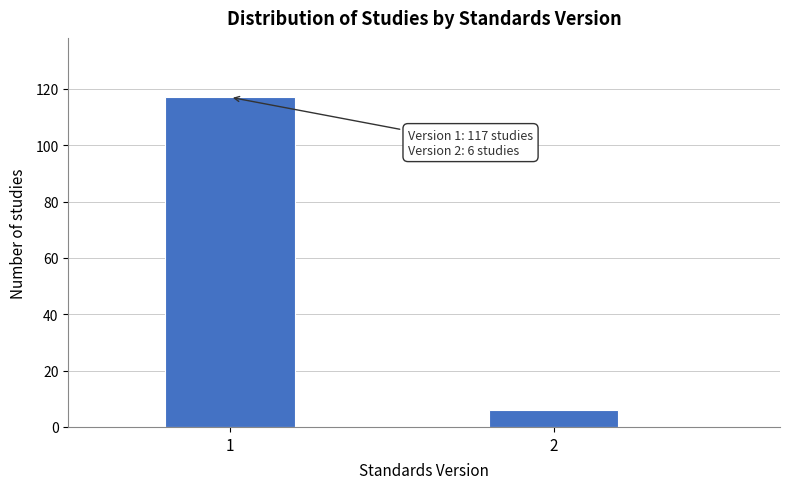

Reading left to right, transcribe all the data shown in this chart.

1=117	2=6